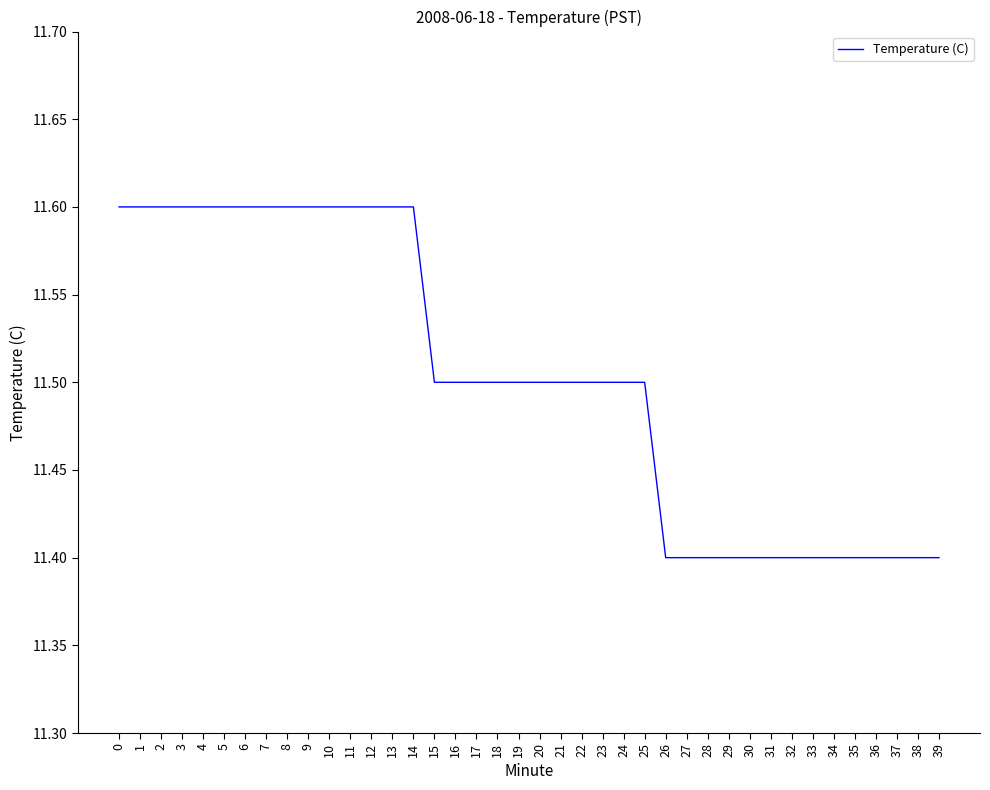

What is the greatest value displayed?

11.6